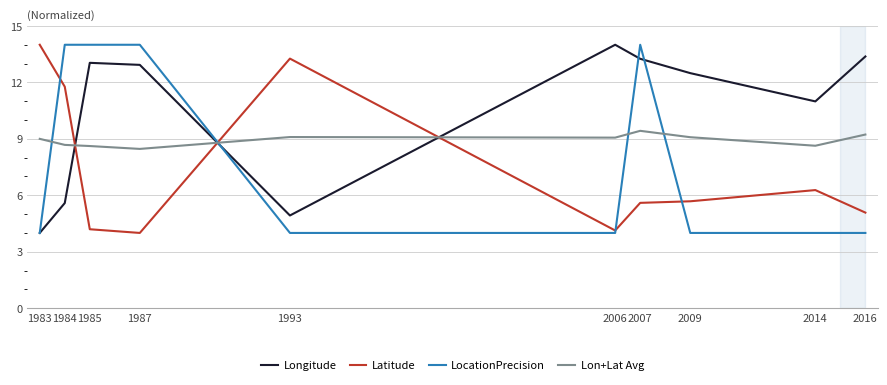

Is this an area chart (filled region under the line)?

No